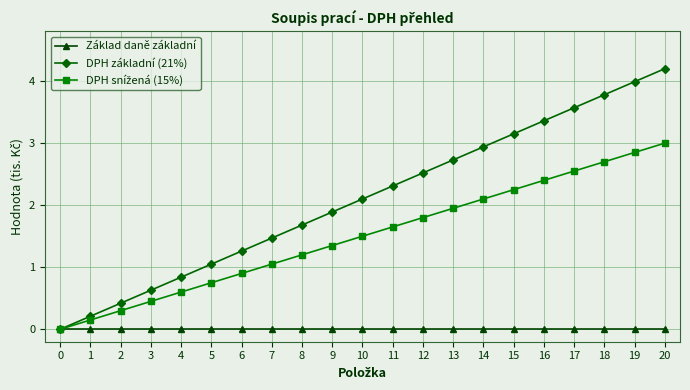

What is the total value across all series at 8?

2.9